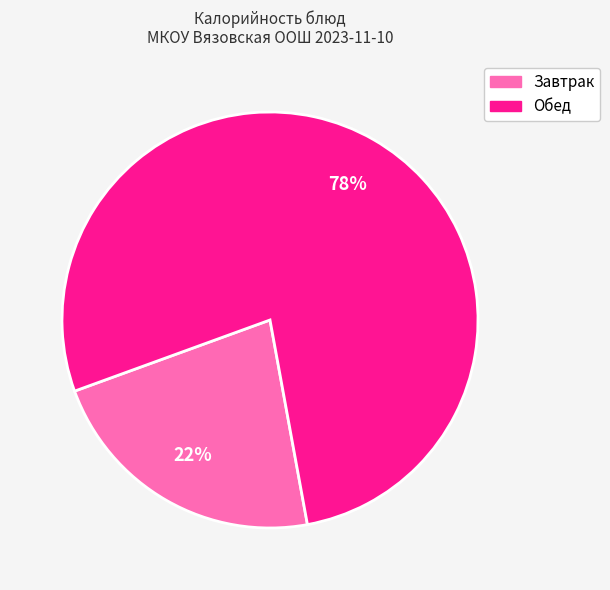

Is there a majority slice in this chart?

Yes